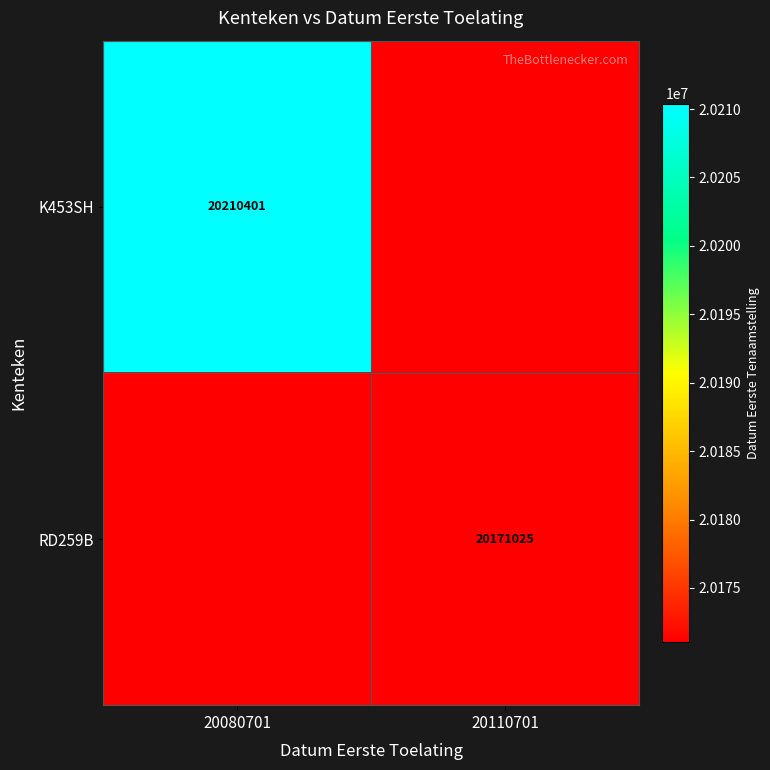

Is it true that RD259B equals 12011134 at 20110701?

False